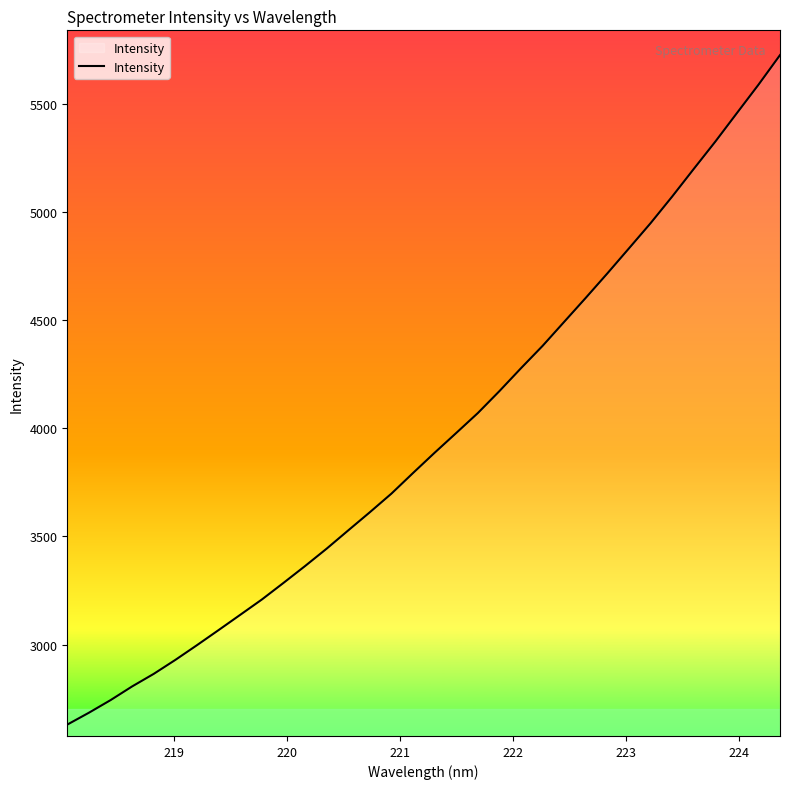

True or false: the data has more than 2 interior local peaks.

False